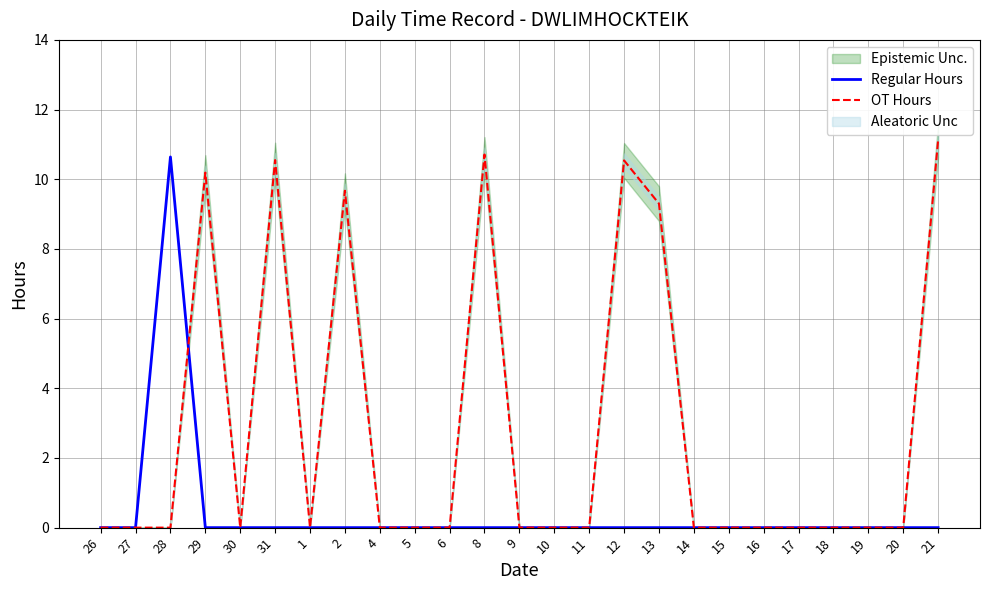

Reading left to right, transcribe all the data shown in this chart.

Regular Hours: 0.0	0.0	10.6	0.0	0.0	0.0	0.0	0.0	0.0	0.0	0.0	0.0	0.0	0.0	0.0	0.0	0.0	0.0	0.0	0.0	0.0	0.0	0.0	0.0	0.0
OT Hours: 0.0	0.0	0.0	10.2	0.0	10.6	0.0	9.7	0.0	0.0	0.0	10.7	0.0	0.0	0.0	10.5	9.3	0.0	0.0	0.0	0.0	0.0	0.0	0.0	11.1